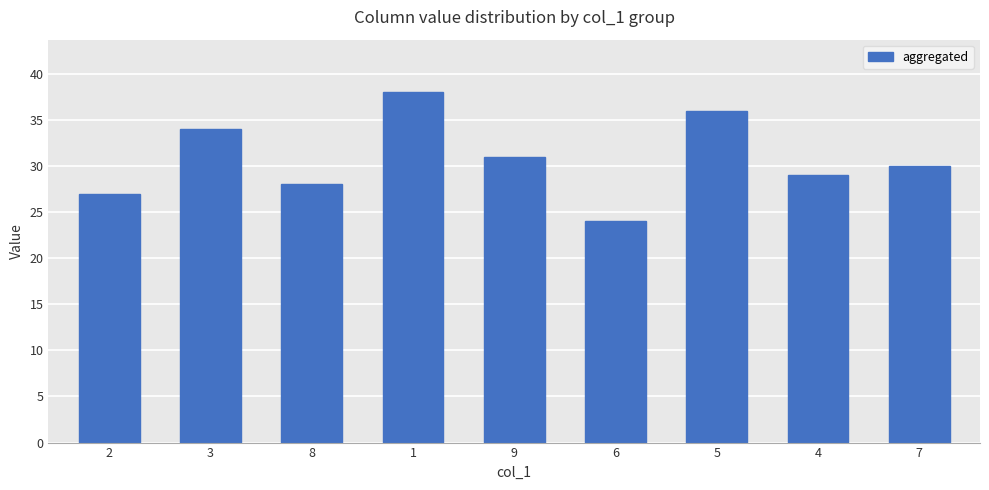

What is the difference between the values at 9 and 8?

3